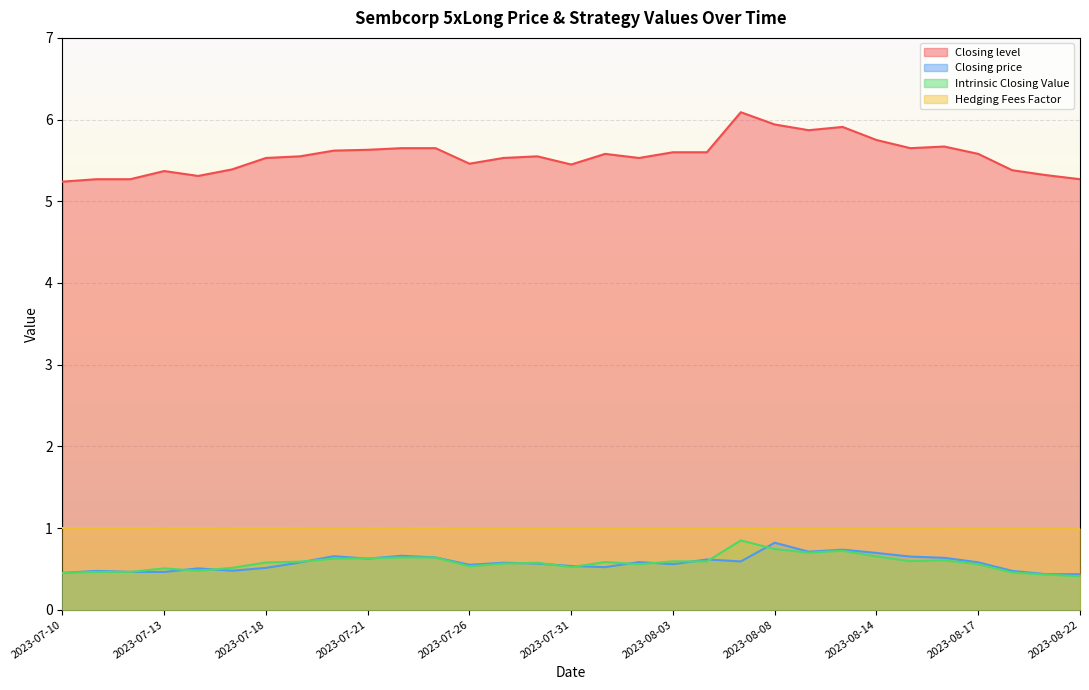

At which label is Closing price closest to 0?

2023-08-21